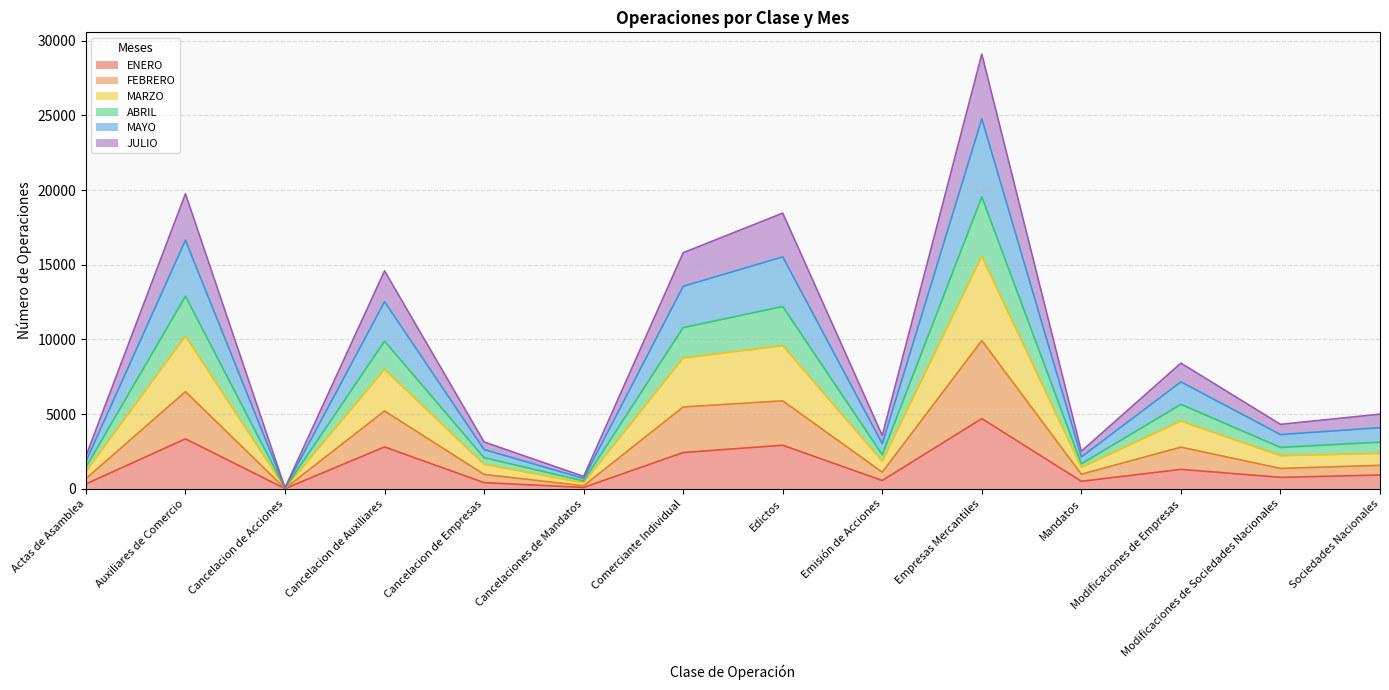

At which category is the sum across all series the highest?

Empresas Mercantiles